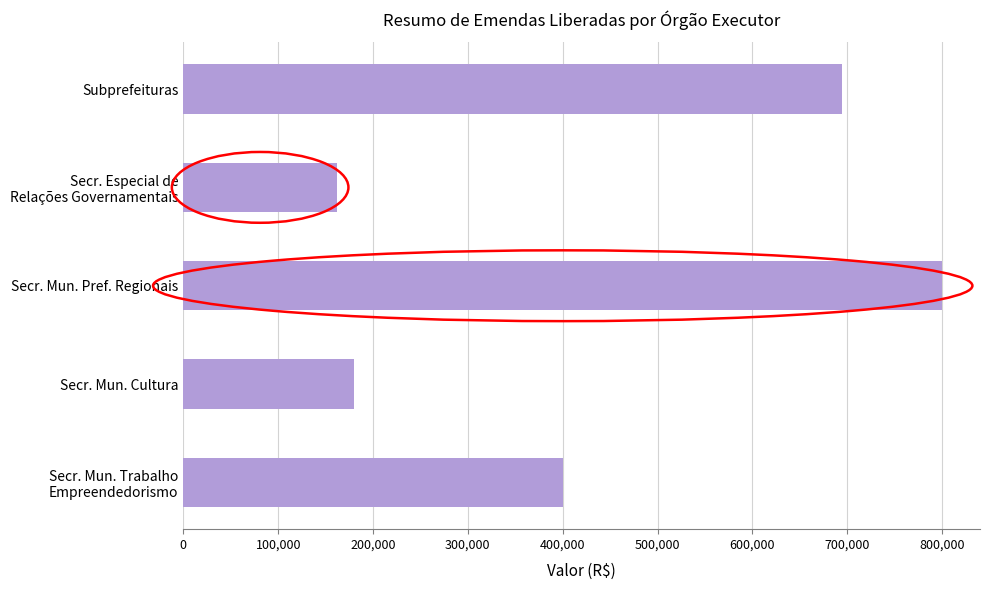

What is the difference between the maximum and minimum values?

638091